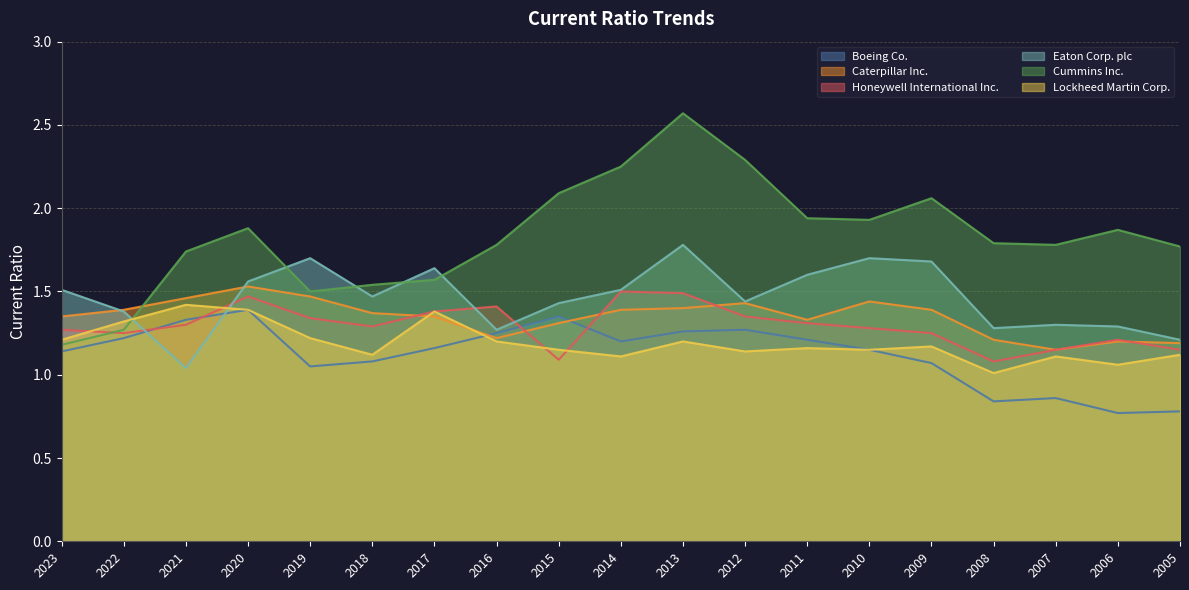

How many lines are shown in the chart?

6